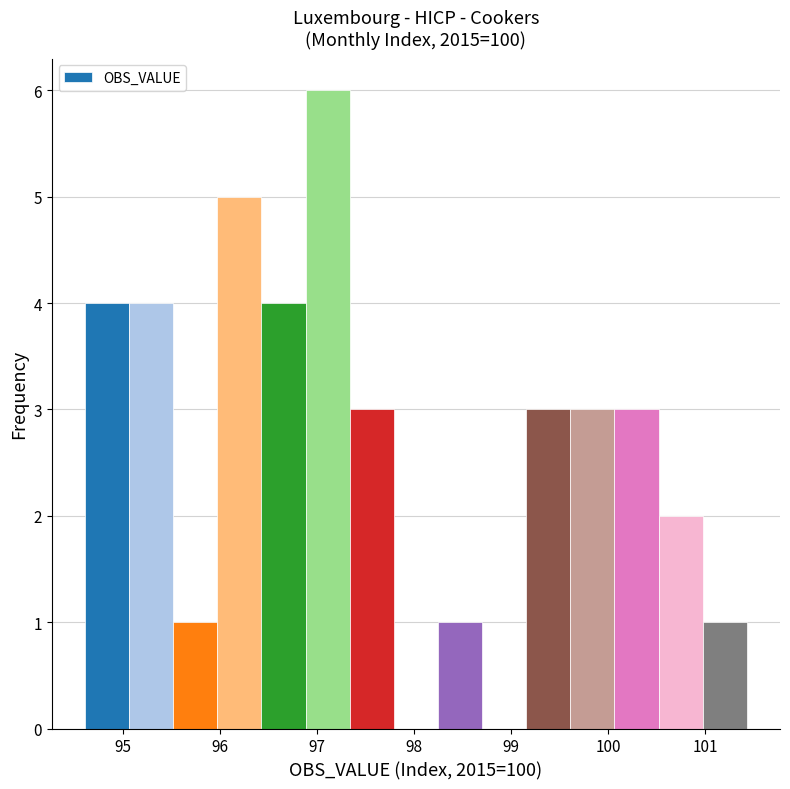

What is the height of the bar covering 97.3 to 97.8 on the x-axis? Neither the bar edges nor the heights are printed on the chart, so give them approximately, as read against the axes.

3